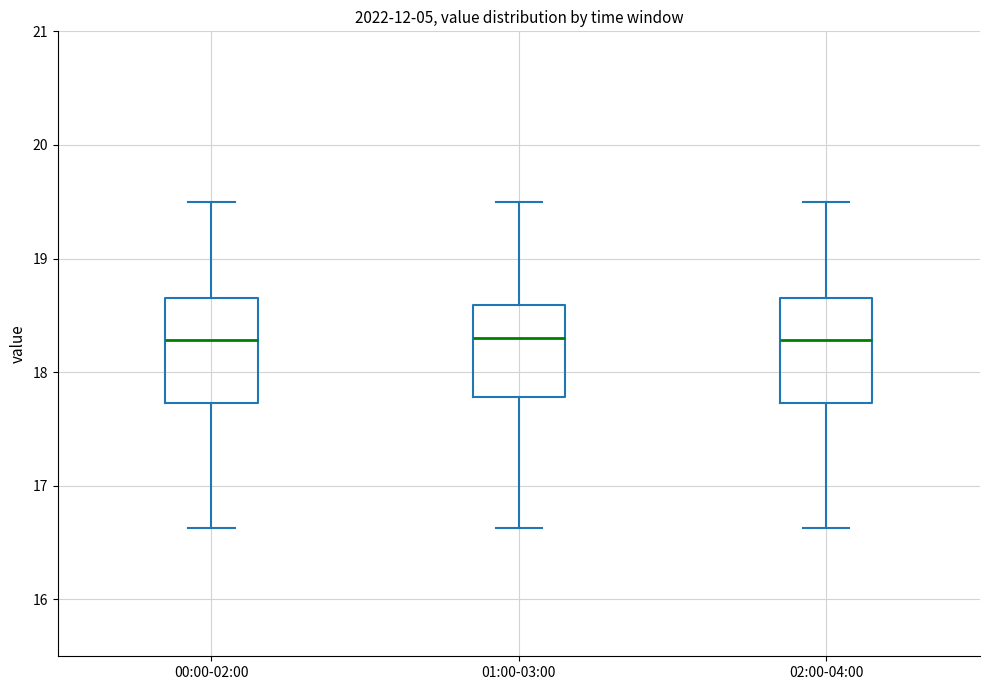

Where does the median line of the box for 01:00-03:00 sit on the y-axis? The values are not printed on the chart, so give them approximately, as read against the axis.

18.3